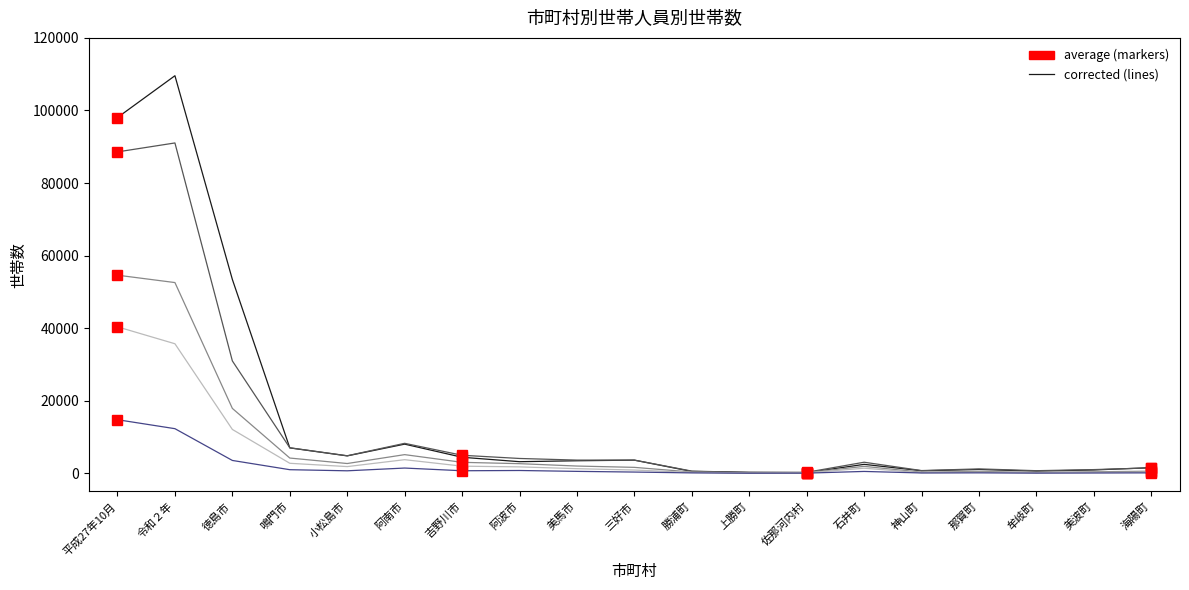

Which series has the widest spread of values?

1人世帯